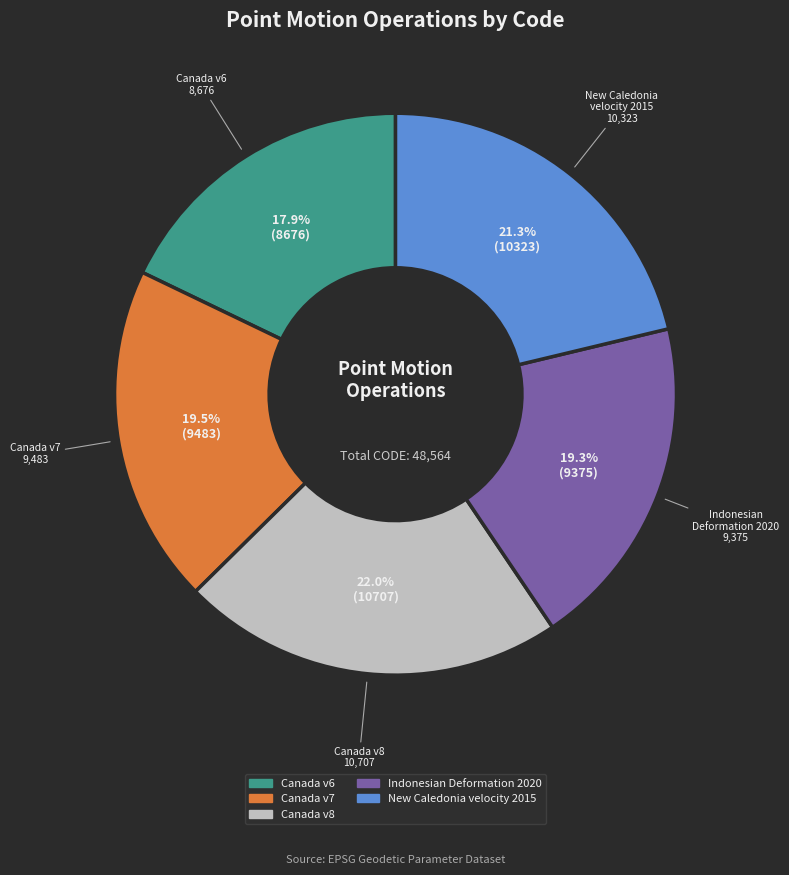

Is the sum of New Caledonia velocity 2015 and Canada v7 greater than half?

No